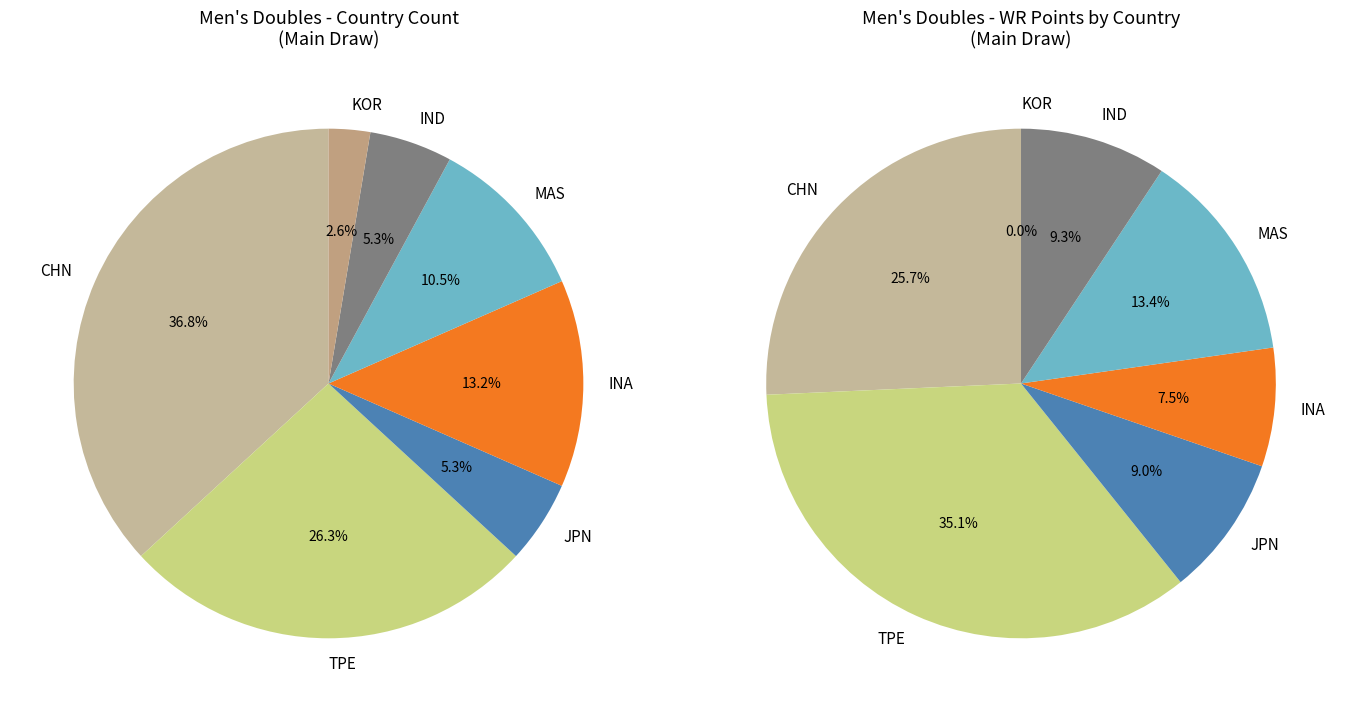

To the nearest percent, what is the average slice percentage?

14%